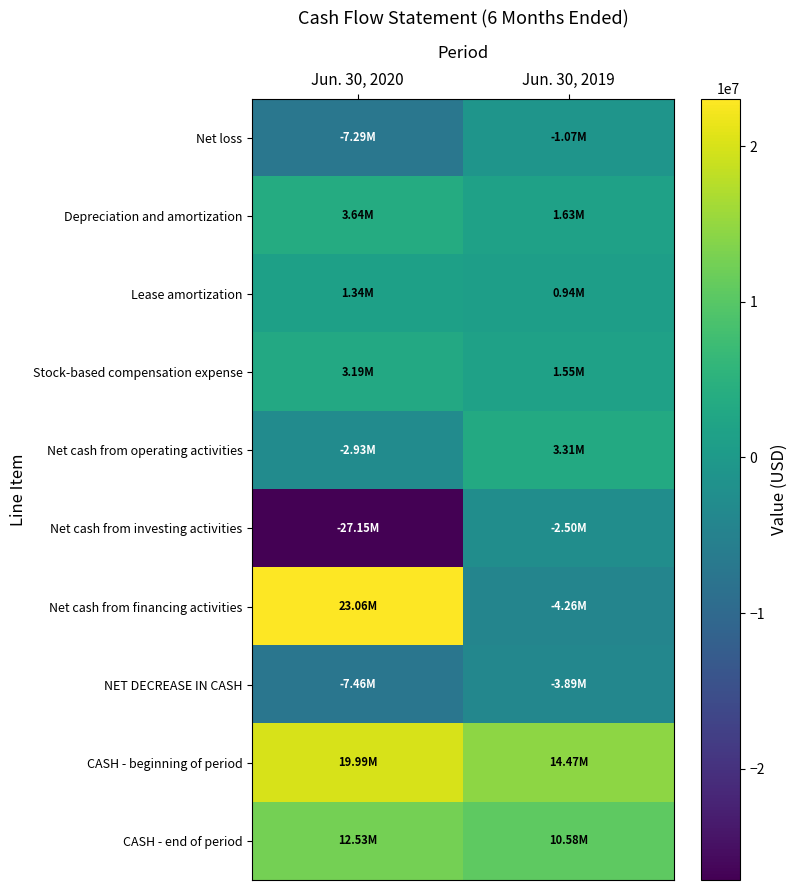

What is the minimum value shown in the chart?

-27154655